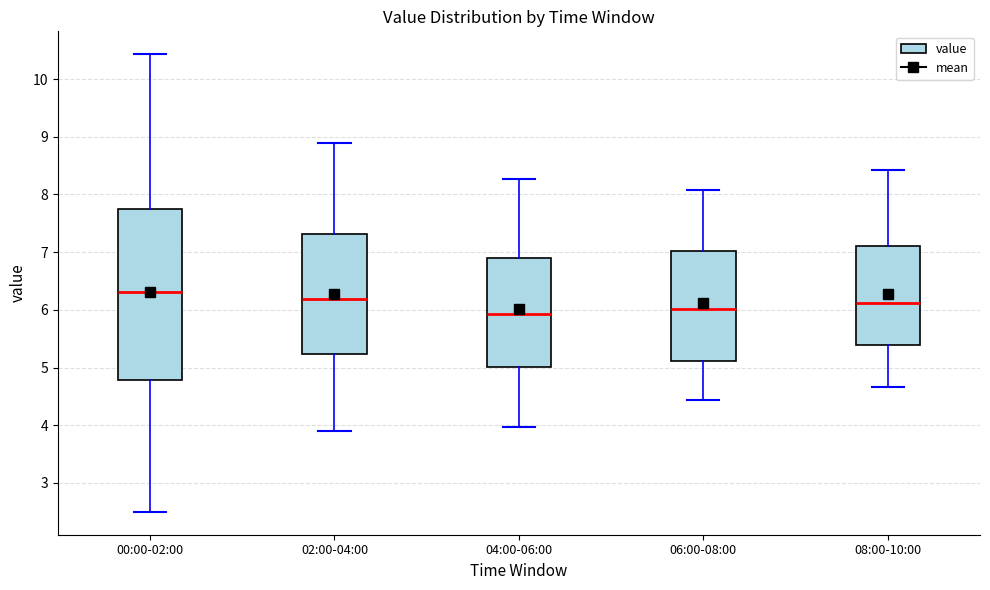

Reading left to right, read every box against the y-axis: the position of its median line, the range the box covers, and the ends of its whiskers. The values are not printed on the chart, so give them approximately, as read against the axis.

00:00-02:00: median 6.3, box 4.8 to 7.7, whiskers 2.5 to 10.4
02:00-04:00: median 6.2, box 5.2 to 7.3, whiskers 3.9 to 8.9
04:00-06:00: median 5.9, box 5.0 to 6.9, whiskers 4.0 to 8.3
06:00-08:00: median 6.0, box 5.1 to 7.0, whiskers 4.4 to 8.1
08:00-10:00: median 6.1, box 5.4 to 7.1, whiskers 4.7 to 8.4